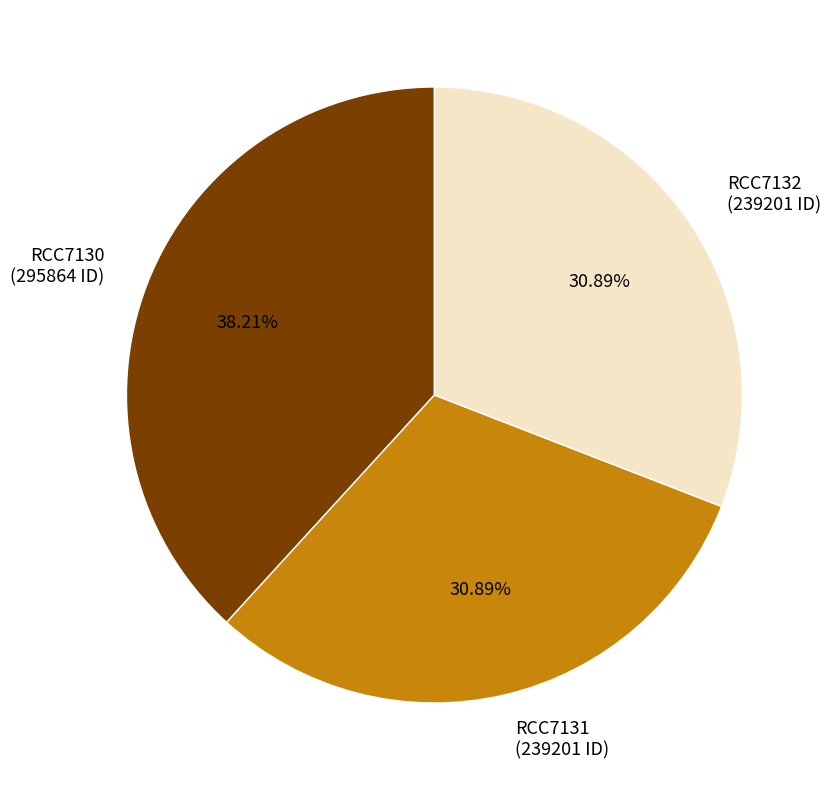

Does RCC7132 represent more than half of the total?

No